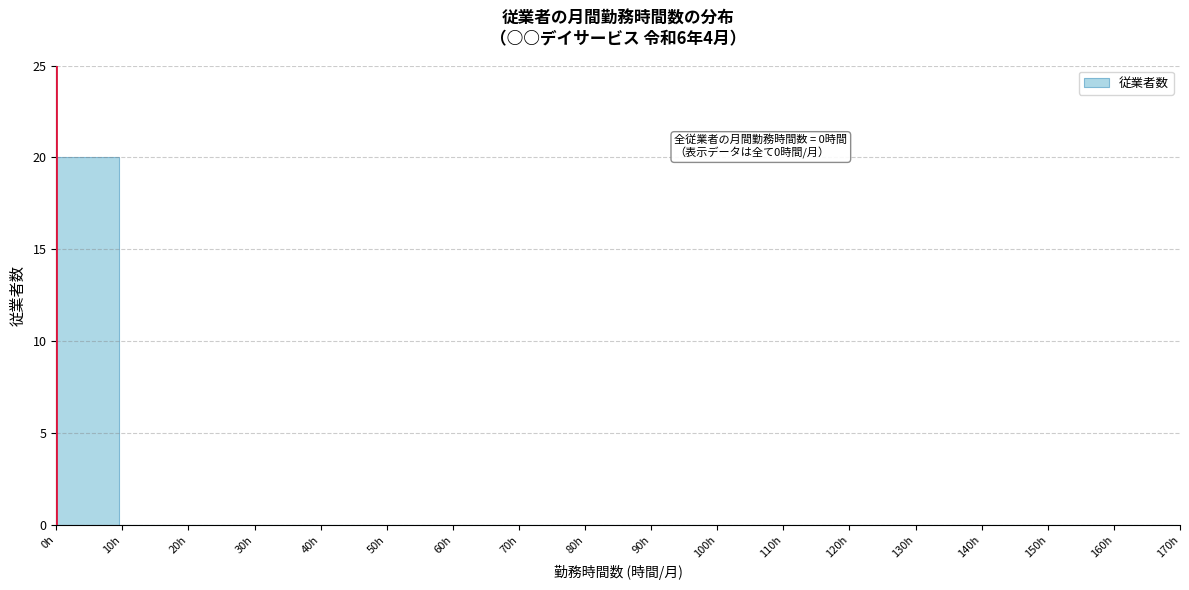

Which range on the x-axis has the tallest bar?

0 to 10